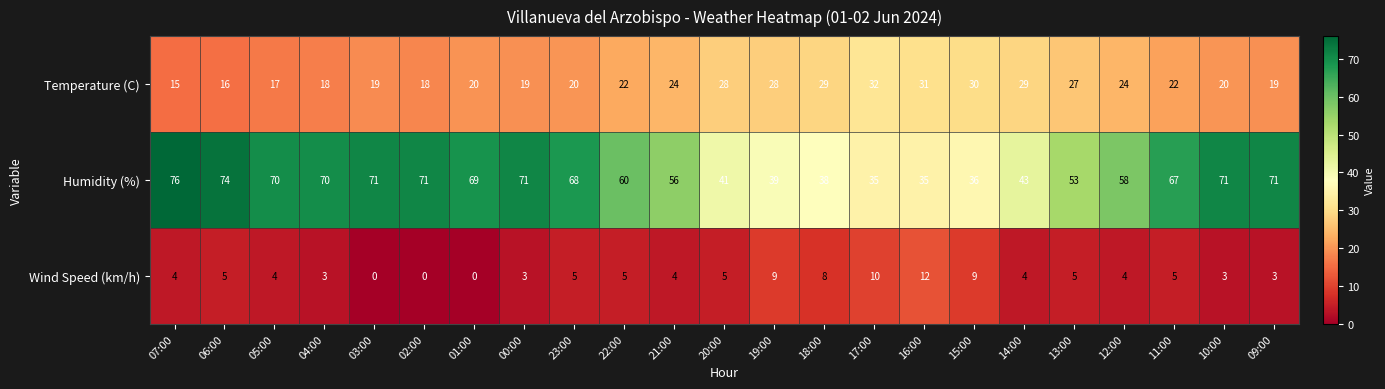

List the series in order of their peak value, highest first.

Humidity (%), Temperature (C), Wind Speed (km/h)